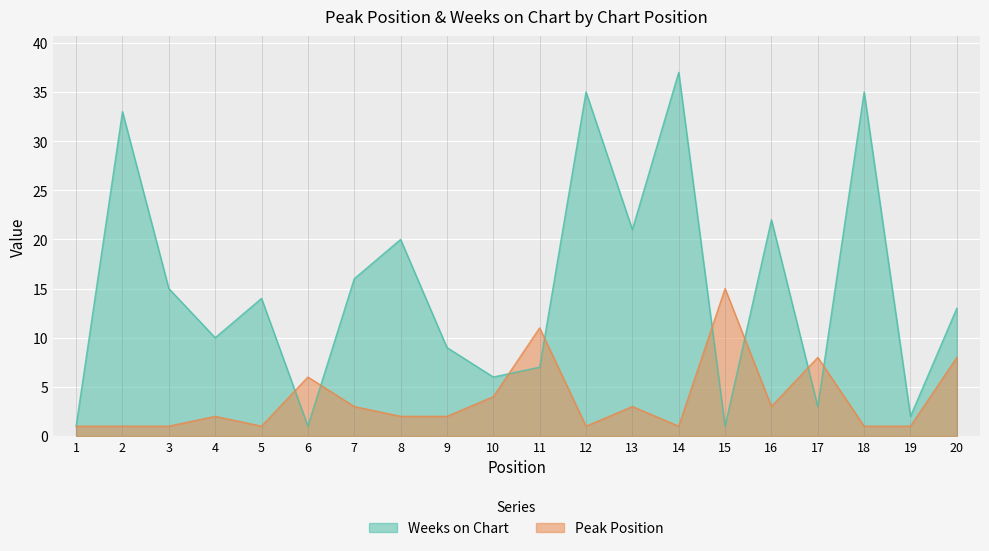

In Weeks on Chart, how many points are lower than both neighbors (excluding endpoints)?

7